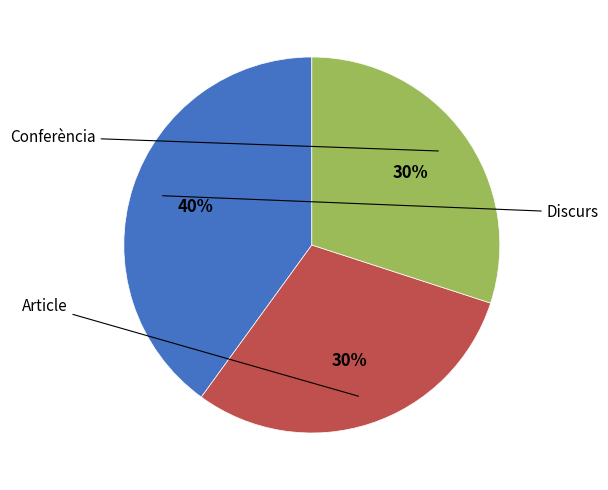

Is there a majority slice in this chart?

No